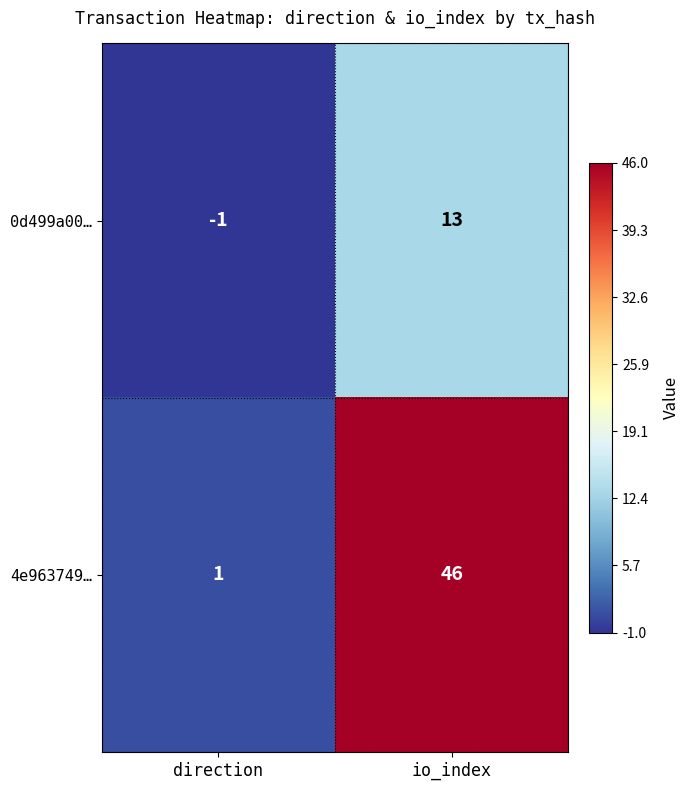

How many data points in 0d499a00… are less than 13?

1